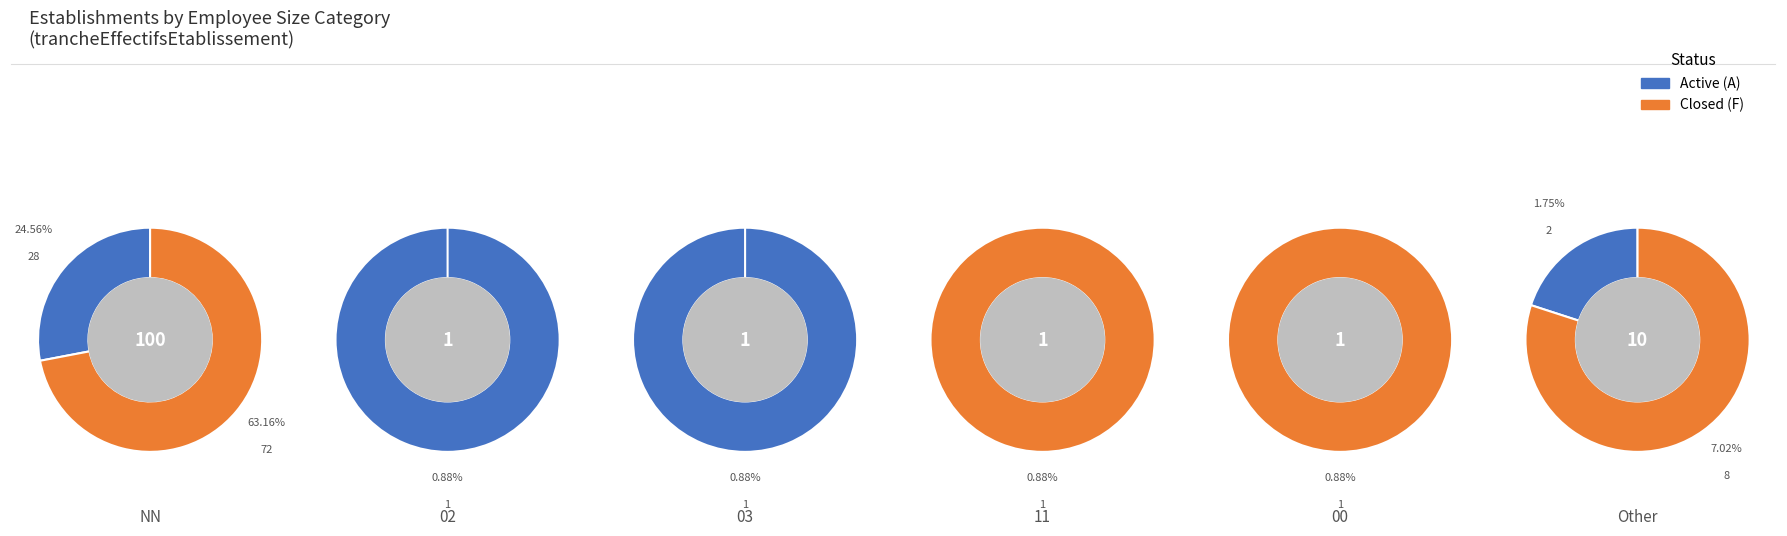

Which series has the largest range (max minus min)?

Closed (F)